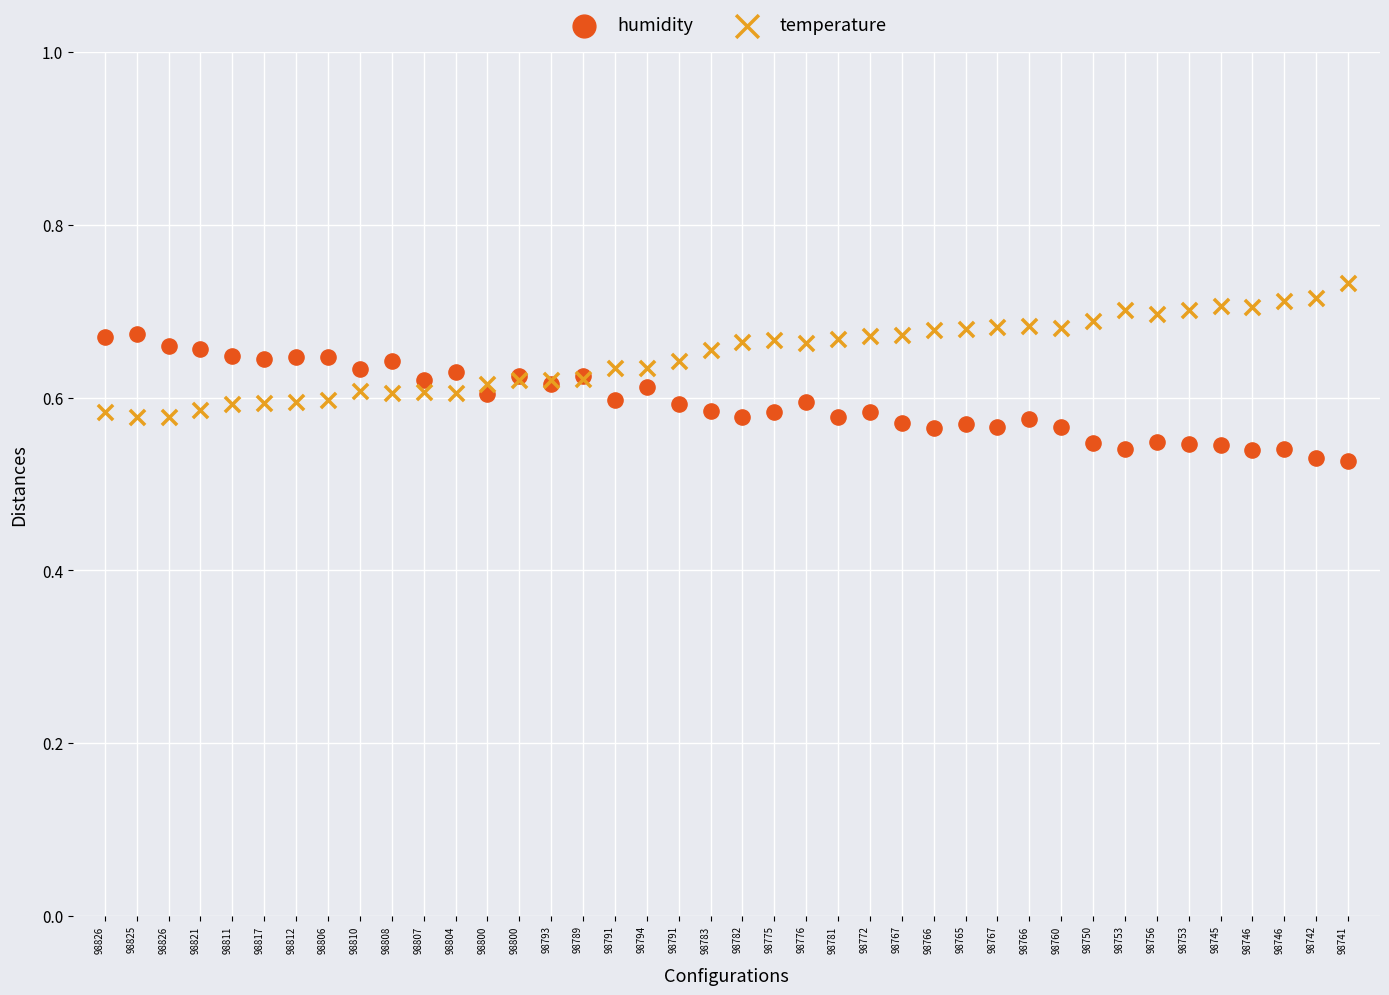

Which series reaches the maximum Y coordinate?

temperature